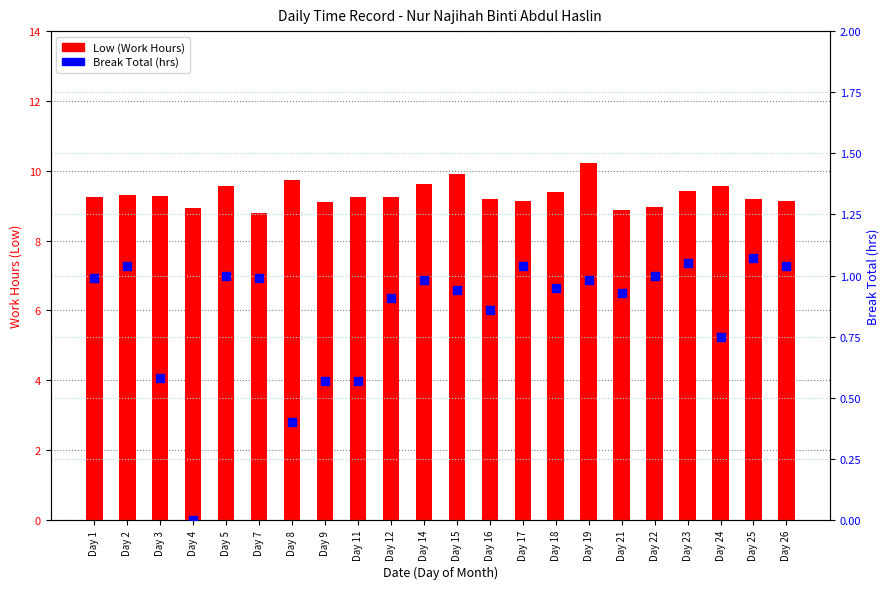

What are all the series names shown in the legend?

Low (Work Hours), Break Total (hrs)